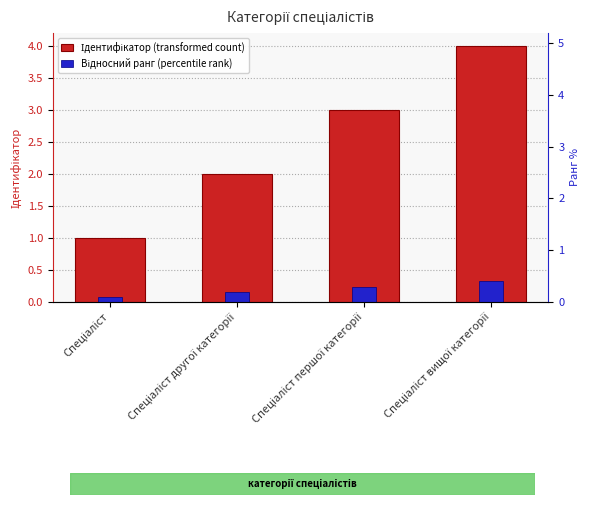

List the series in order of their peak value, highest first.

Ідентифікатор (transformed count), Відносний ранг (percentile rank)